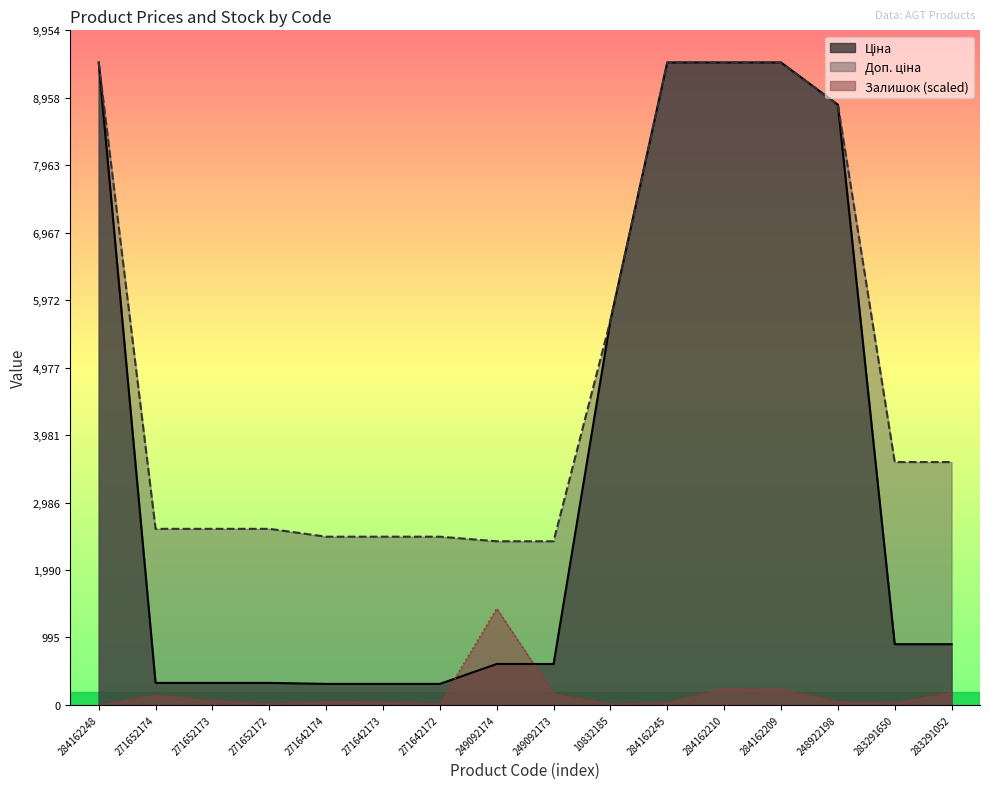

Is it true that Доп. ціна equals 2482.4 at 271642173?

True